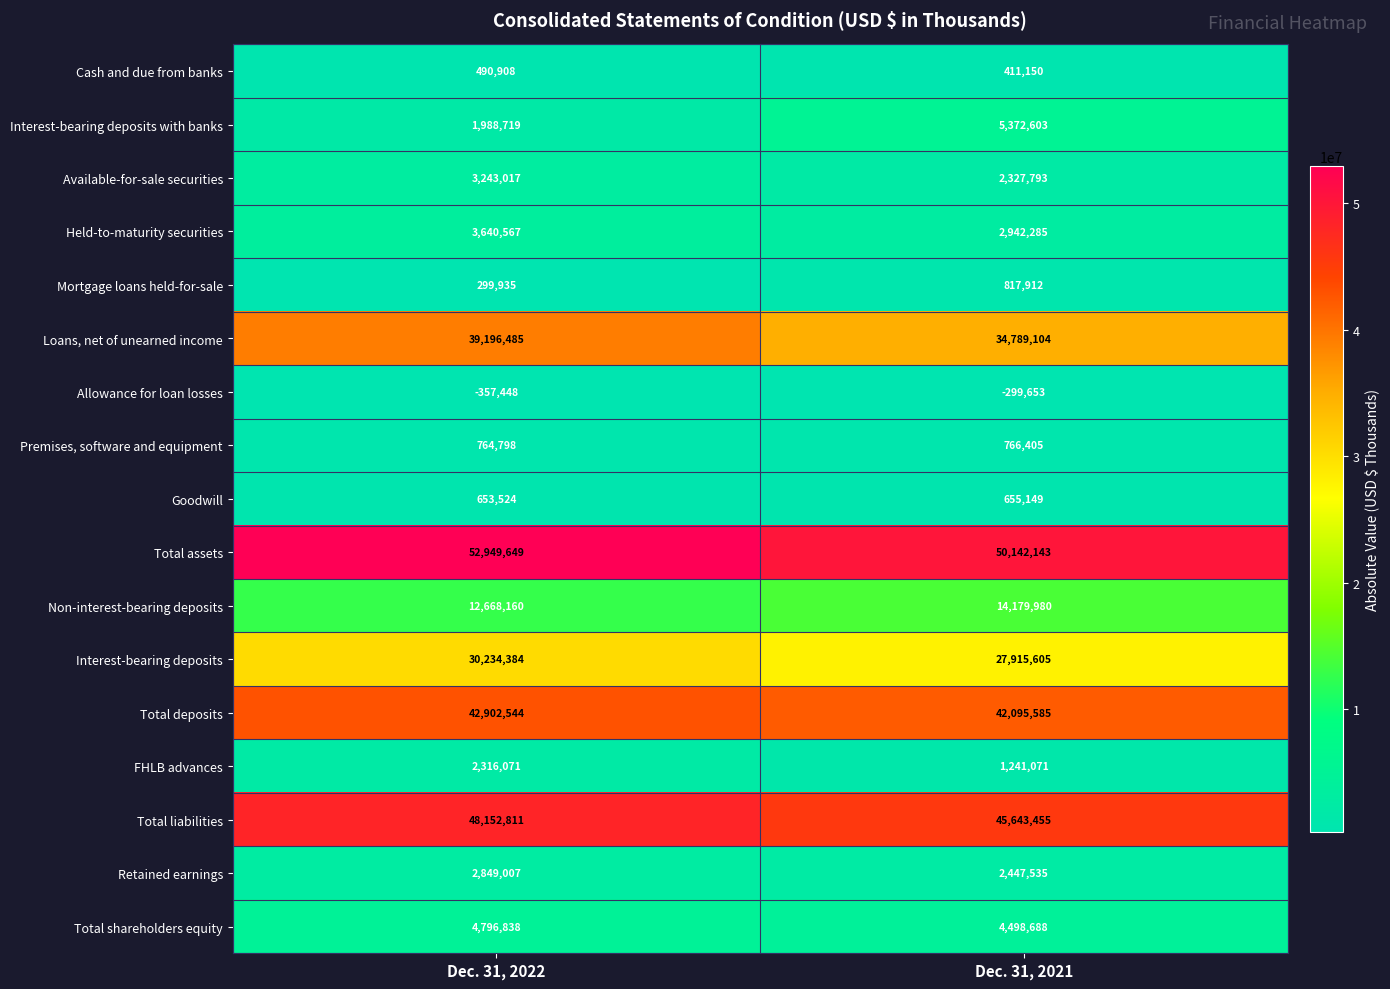

Which series has the widest spread of values?

Loans, net of unearned income